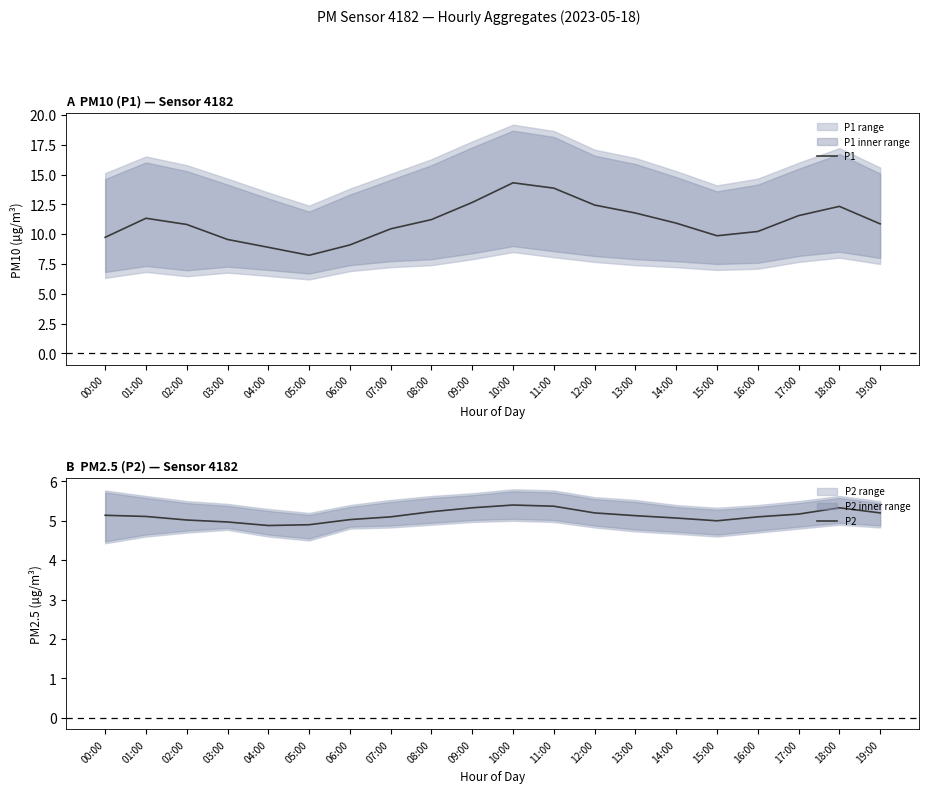

What is the sum of the P2 values at 11:00 and 07:00?

10.5